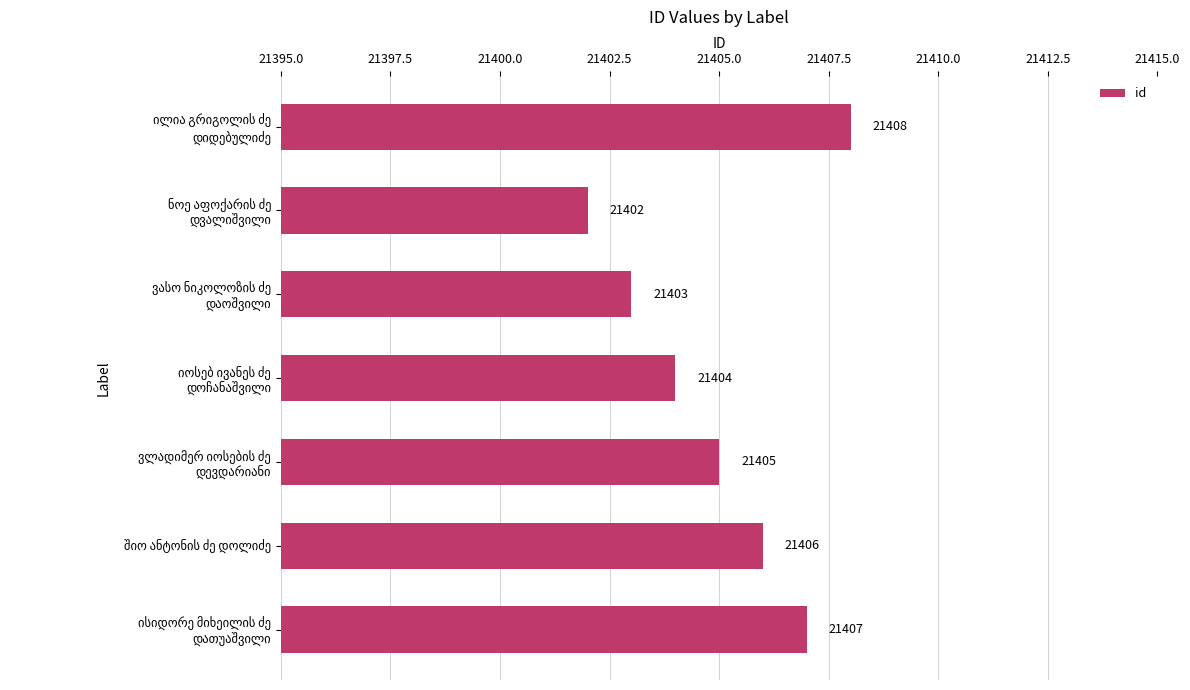

What is the sum of all values?

149835